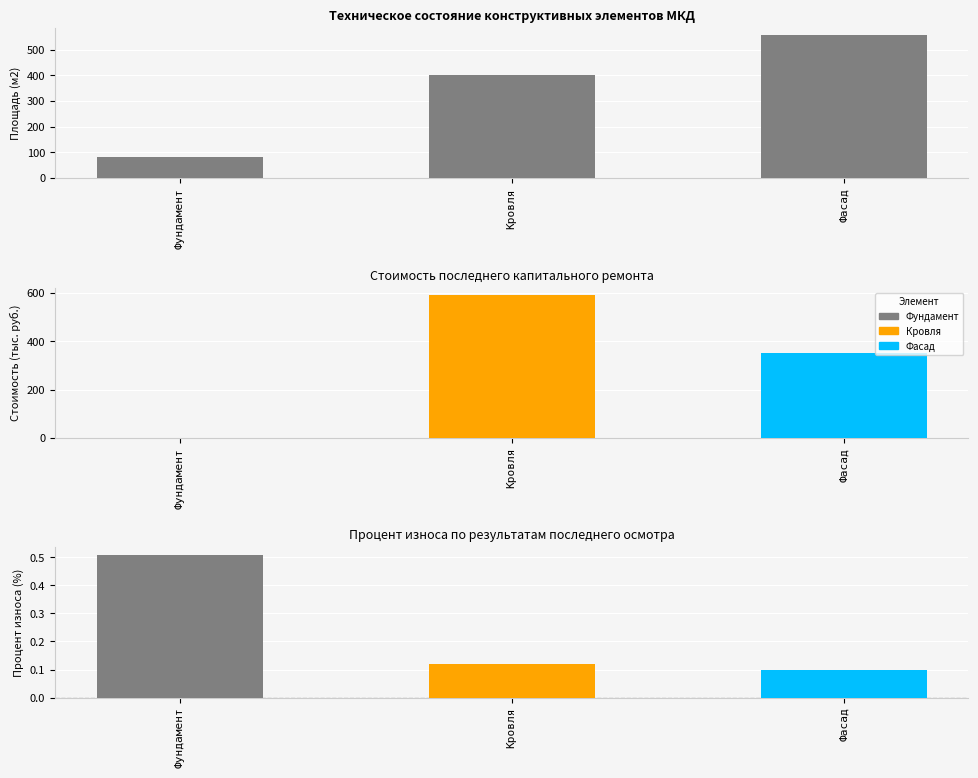

What is the change in value from Фундамент to Фасад?

+473.5